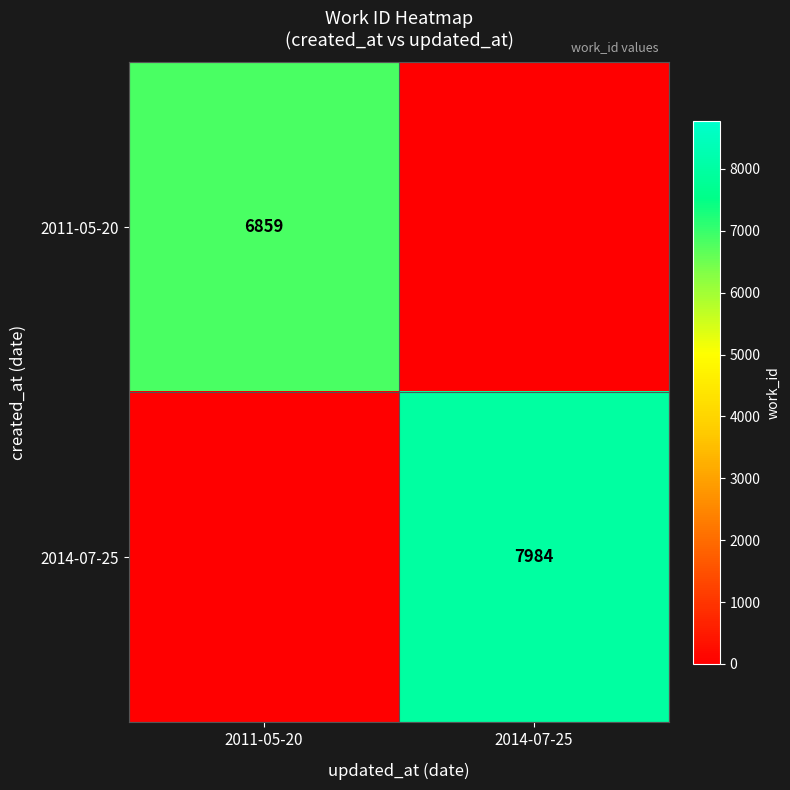

Is it true that 2014-07-25 equals 5383 at 2014-07-25?

False